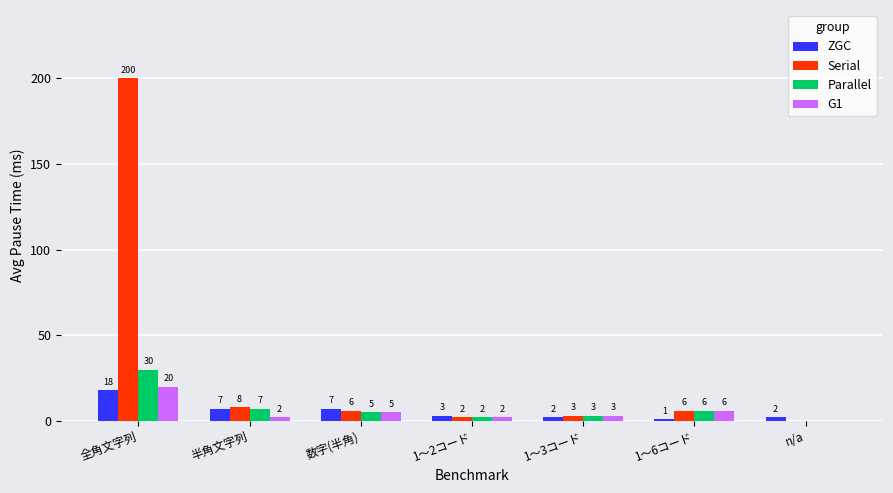

Which series changed the most between 全角文字列 and 1～6コード?

Serial